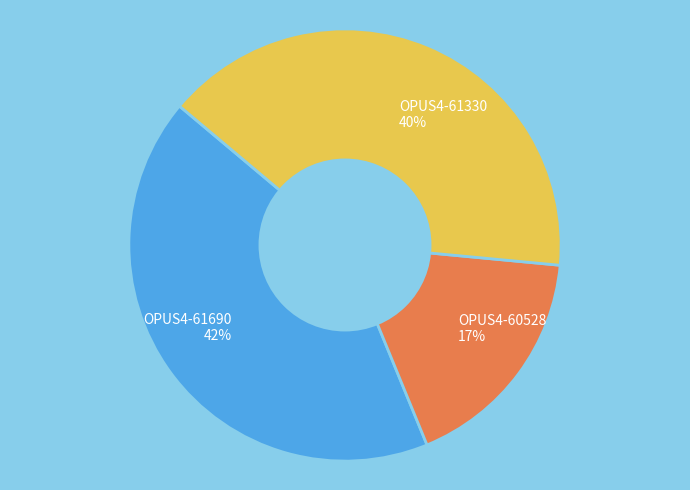

To the nearest percent, what percentage of the pie is OPUS4-61690?

42%